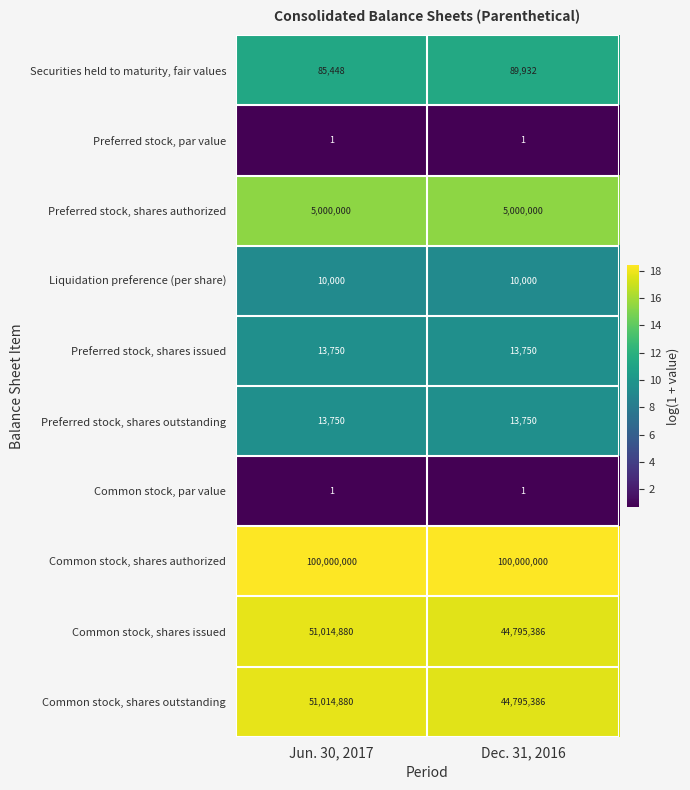

What is the sum of all Common stock, shares issued values?

95810266